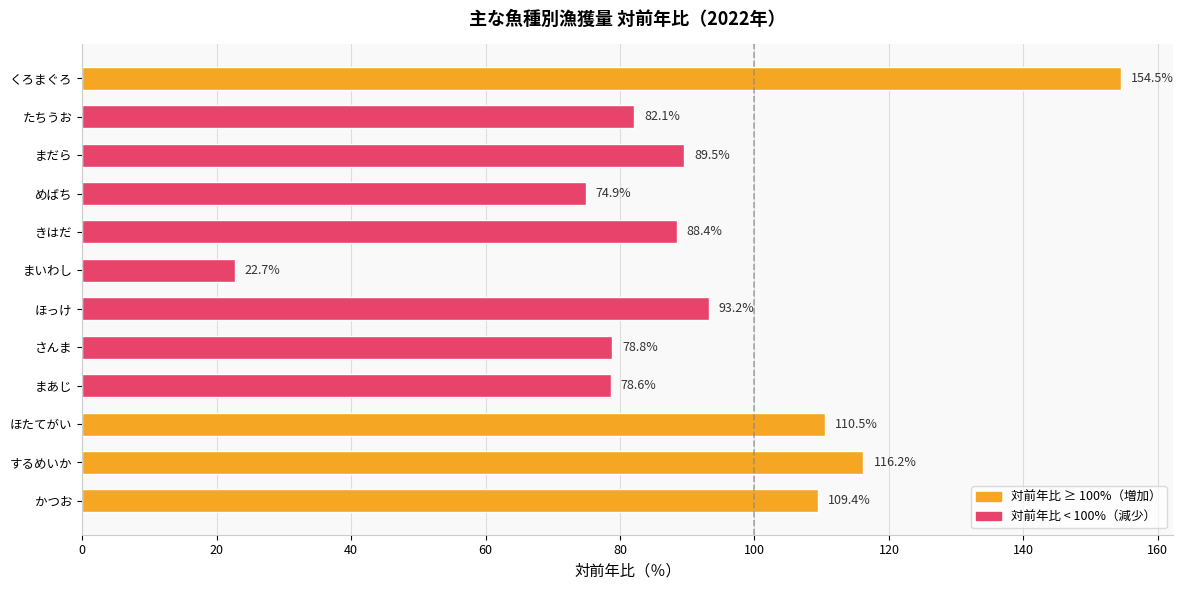

The chart shows a value of 74.9 at めばち. True or false?

True